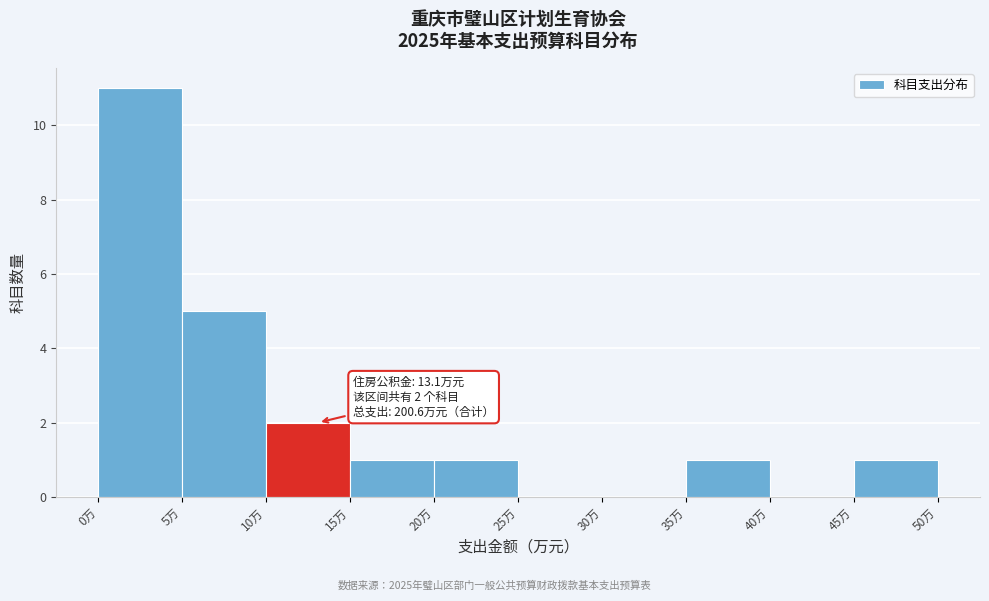

Over which range of the x-axis is the bar tallest?

0 to 5